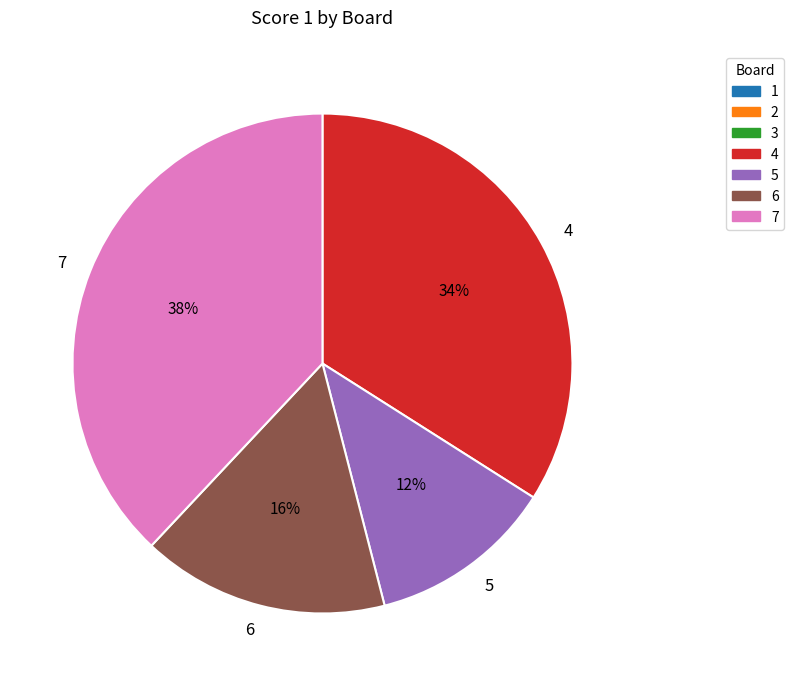

Do 6 and 7 together represent more than half of the pie?

Yes